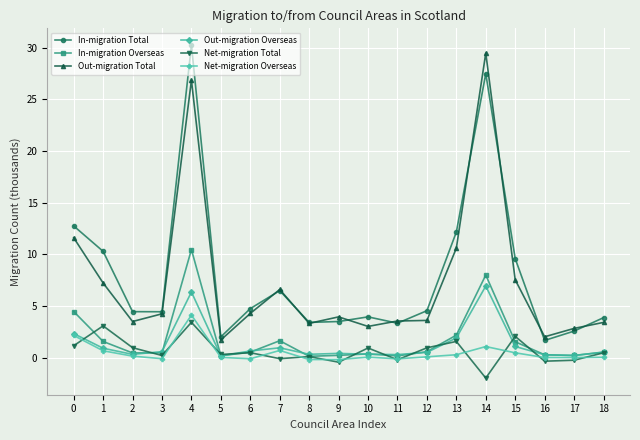

True or false: Net-migration Total and In-migration Total intersect in this chart.

False